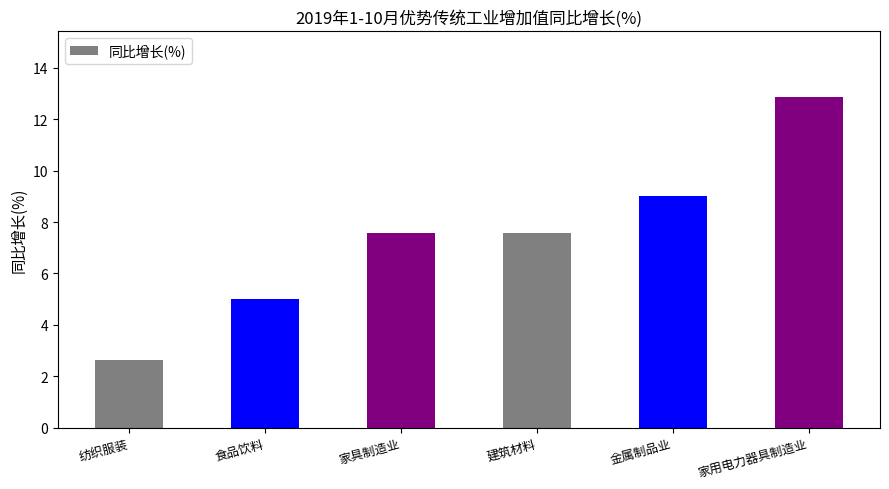

How many data points does each series have?

6